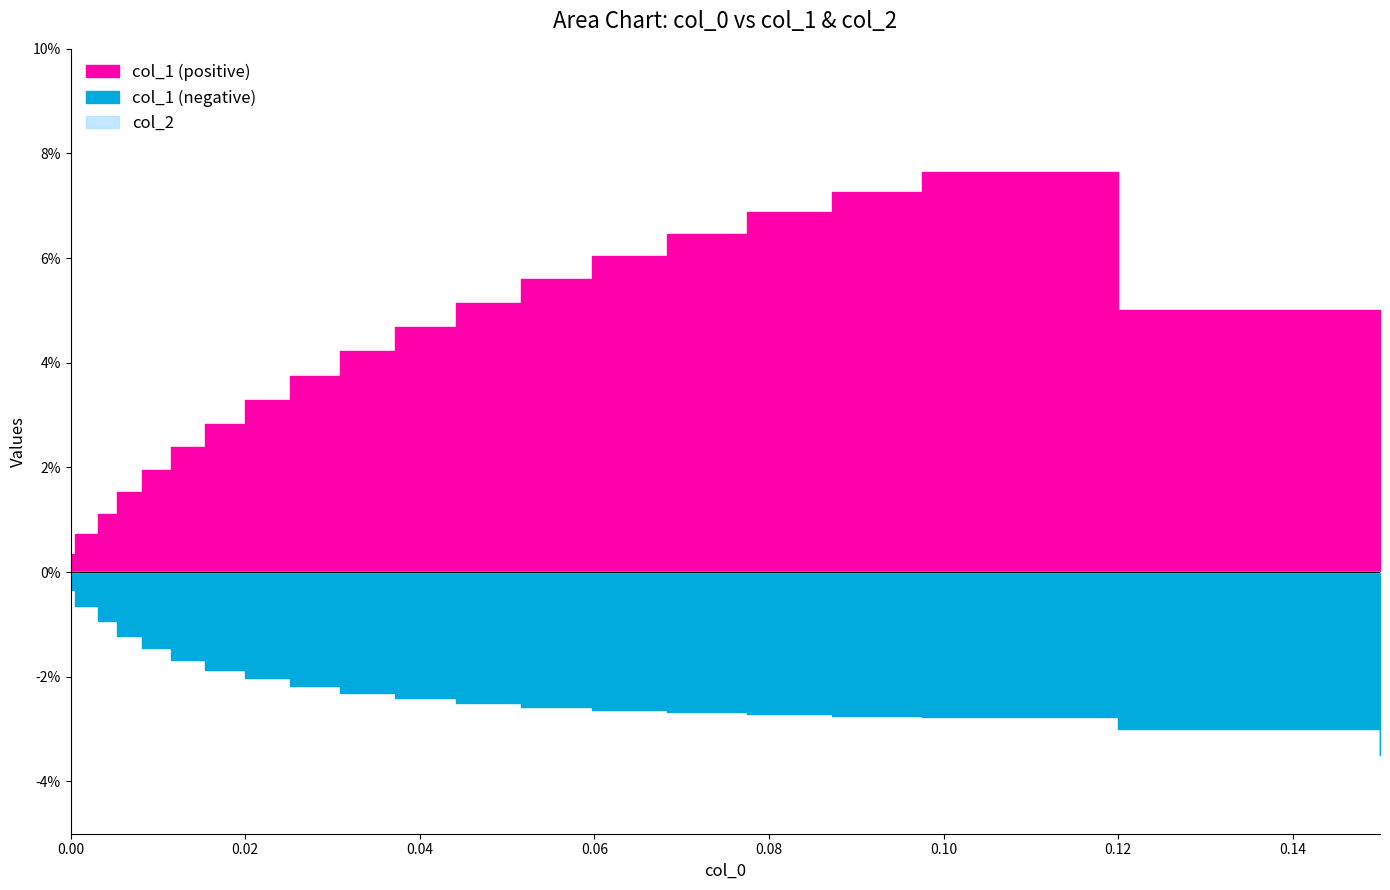

True or false: col_1_pos has more than 2 points higher than both neighbors.

False